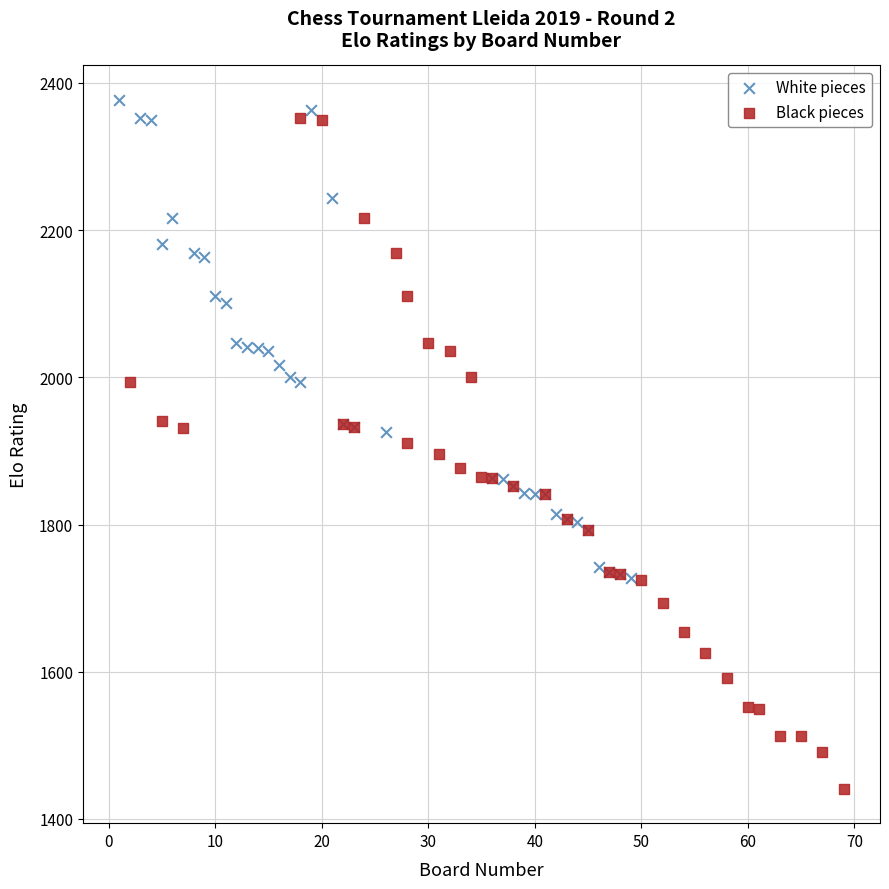

Which series contains the lowest Y value?

Black pieces